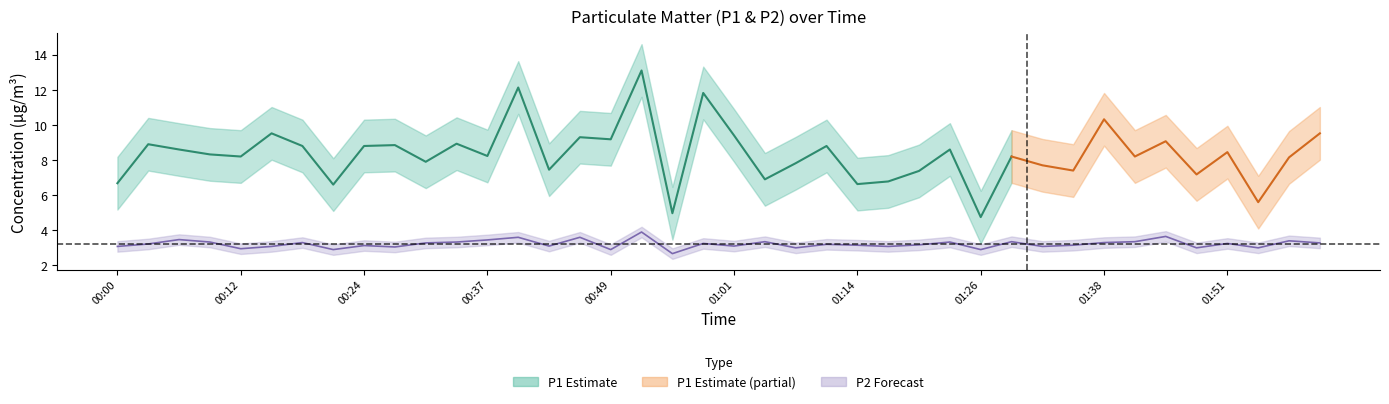

Which has a higher value, 01:04 or 01:38?

01:04